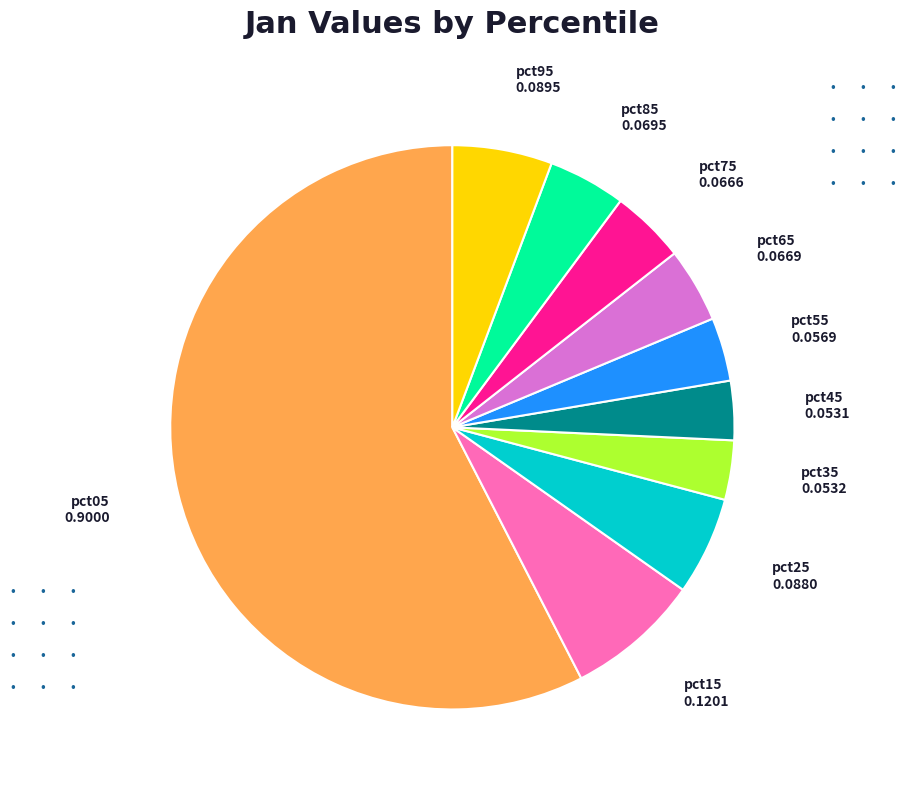

Is there a majority slice in this chart?

Yes